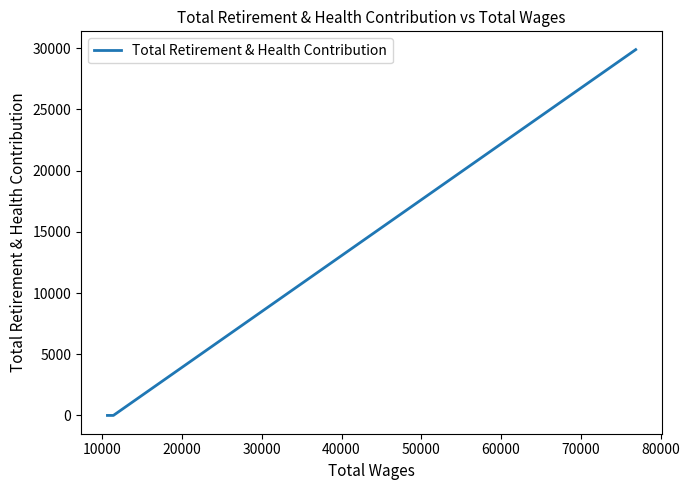

Reading right to left, list all the values displayed in this chart.

0	0	29881